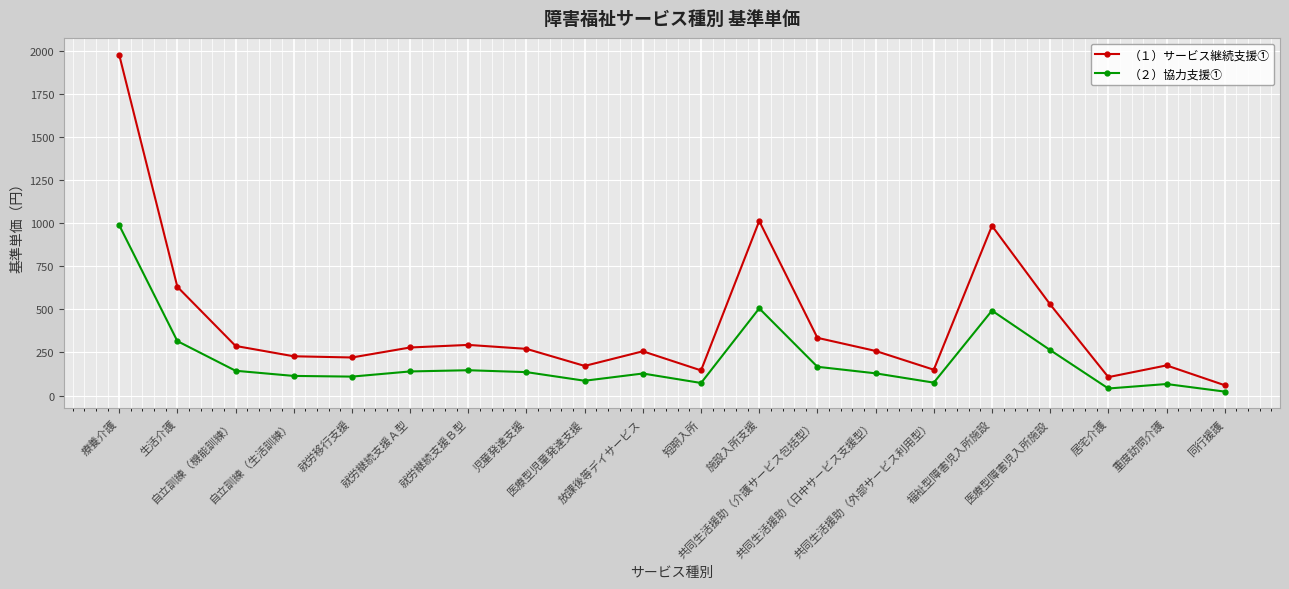

Rank the series by their maximum value, from highest to lowest.

（１）サービス継続支援①, （２）協力支援①